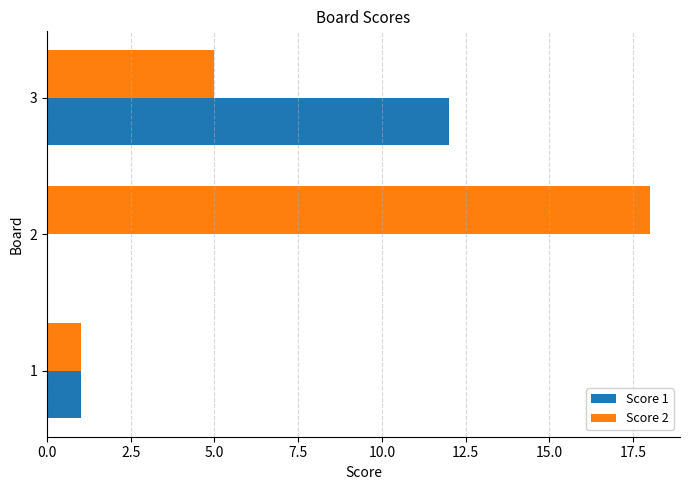

Is it true that Score 2 equals 0 at 1?

False